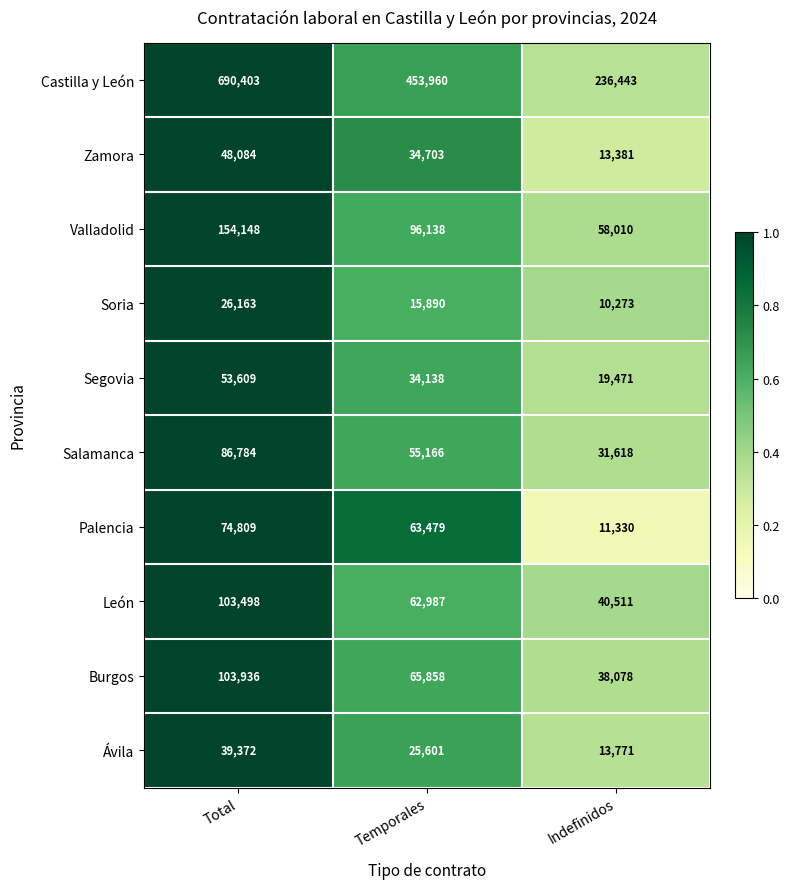

Is the value of León at Indefinidos greater than the value of Ávila at Total?

Yes